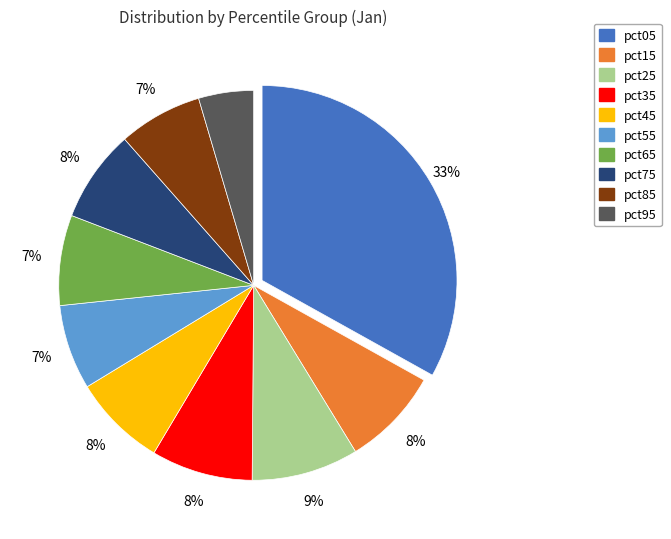

To the nearest percent, what percentage of the pie is pct55?

7%